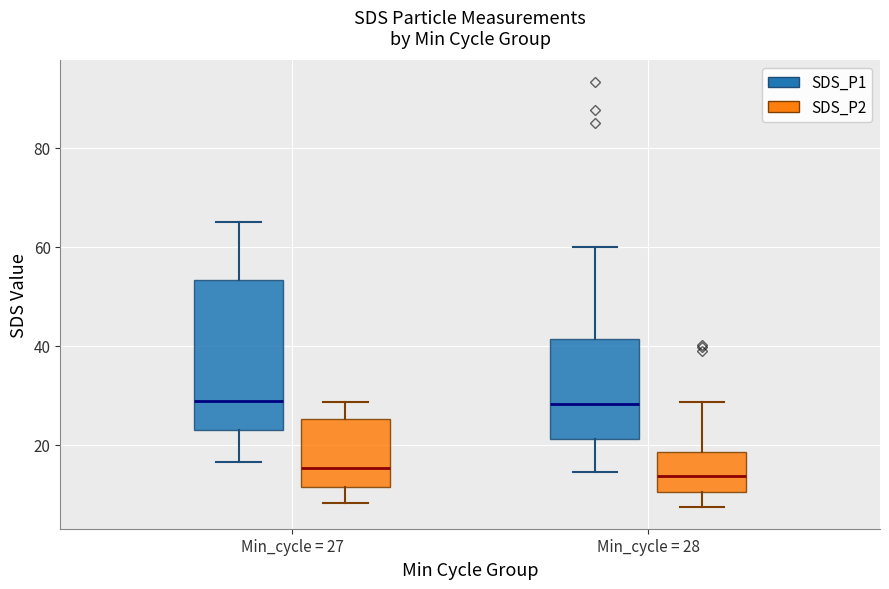

Reading left to right, transcribe this box plot: for each box, give where its median line is, the range the box spans, and where its two whiskers end, as read against the y-axis. The values are not printed on the chart, so give them approximately, as read against the axis.

Min_cycle = 27 (SDS_P1): median 28, box 22 to 54, whiskers 16 to 64
Min_cycle = 27 (SDS_P2): median 16, box 12 to 26, whiskers 8 to 28
Min_cycle = 28 (SDS_P1): median 28, box 22 to 42, whiskers 14 to 60
Min_cycle = 28 (SDS_P2): median 14, box 10 to 18, whiskers 8 to 28